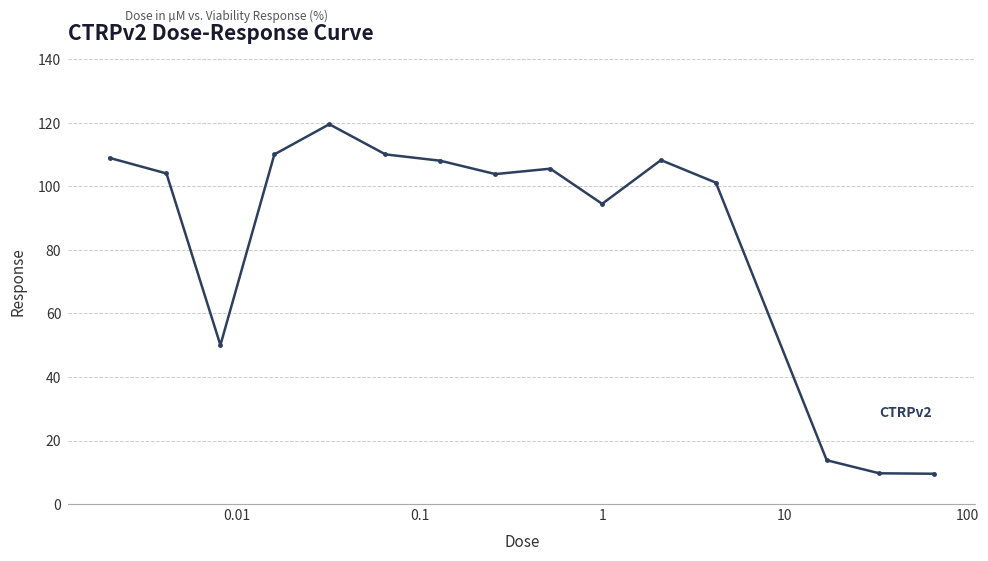

What is the difference between the maximum and minimum values?

110.1